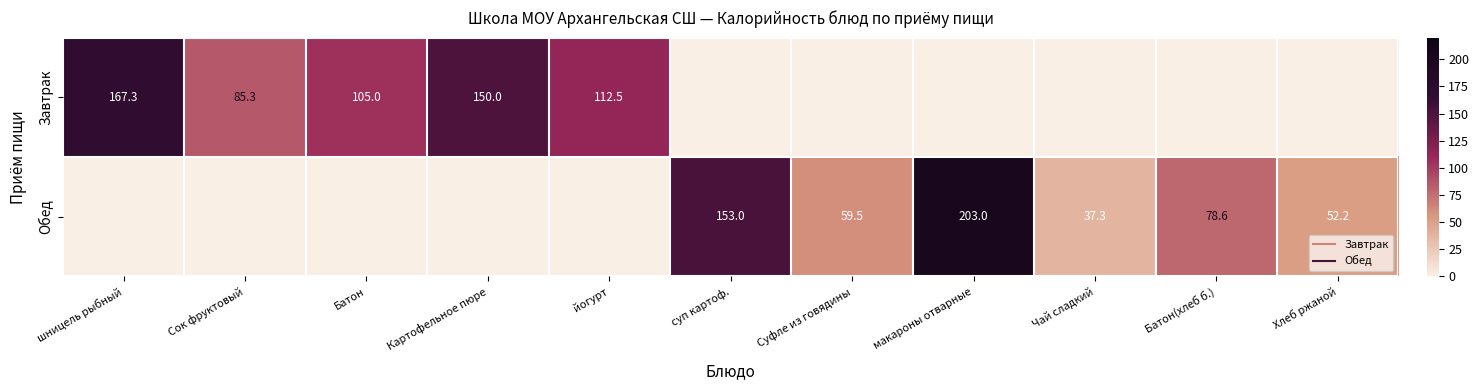

What is the average value of the Завтрак series?

56.4